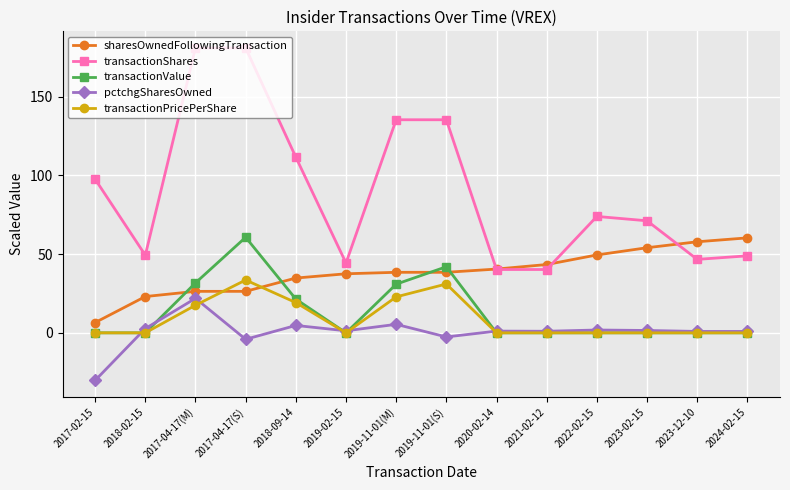

Where does the transactionShares series first go above 73?

2017-02-15